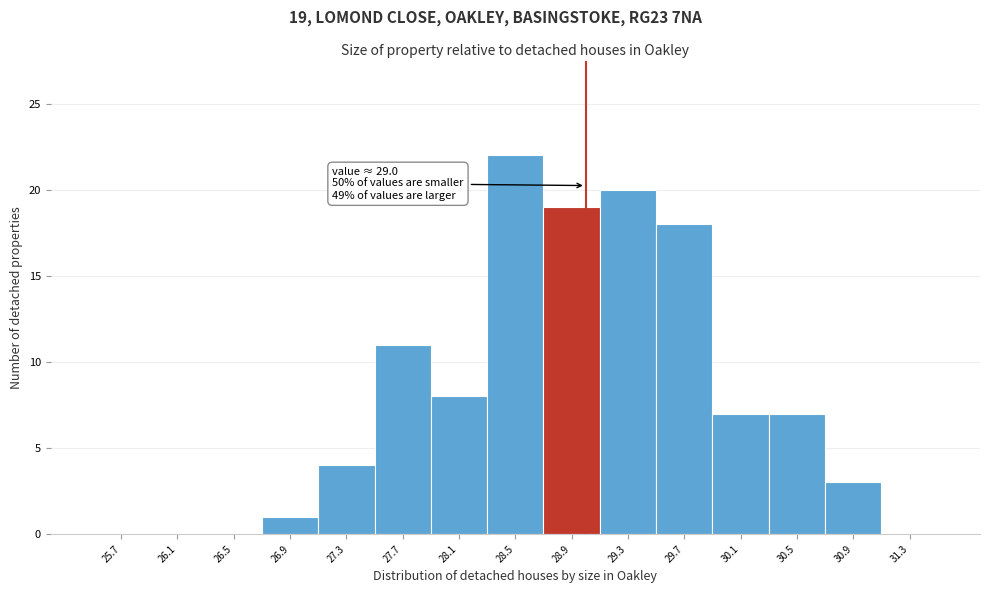

Over which range of the x-axis is the bar tallest?

28.3 to 28.7